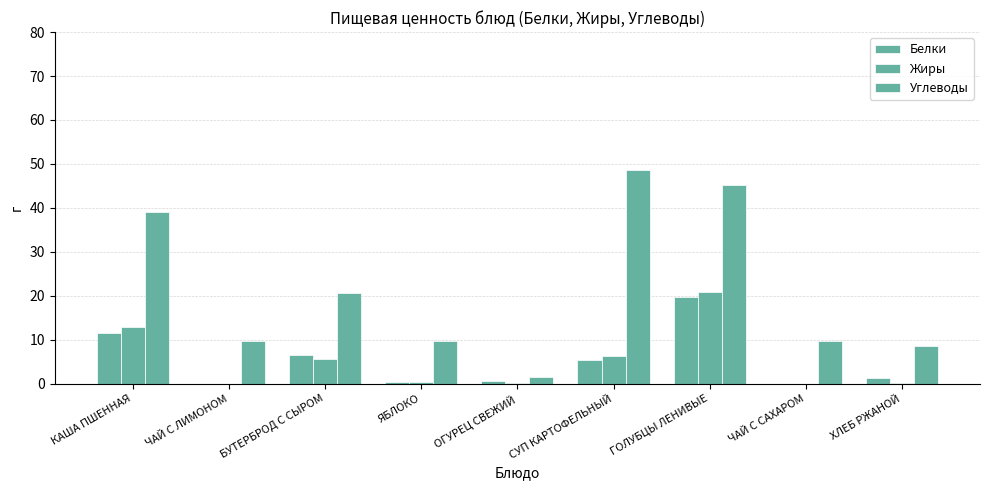

Are the bars horizontal?

No